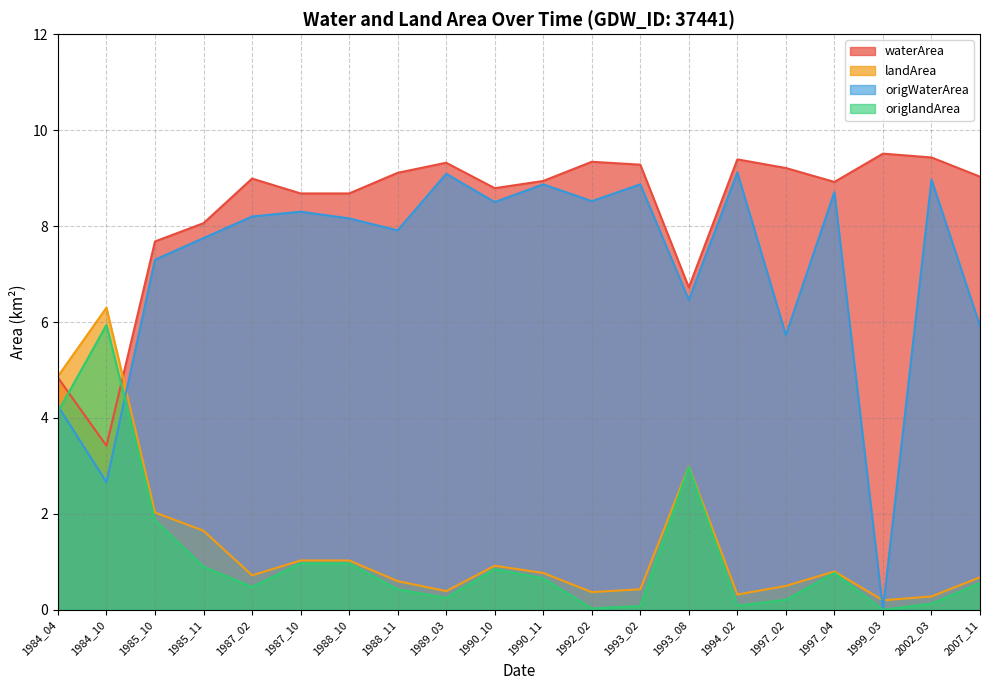

The origlandArea series shows 0.6 at 2007_11. True or false?

True